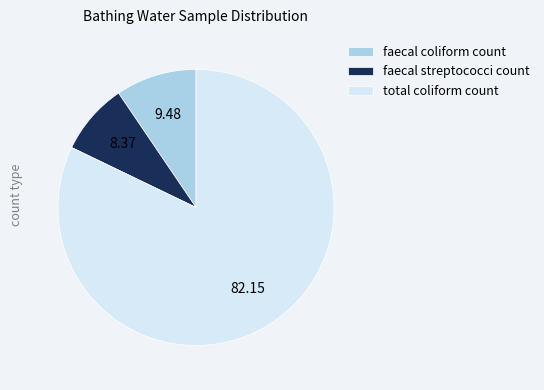

Do faecal streptococci count and total coliform count together represent more than half of the pie?

Yes